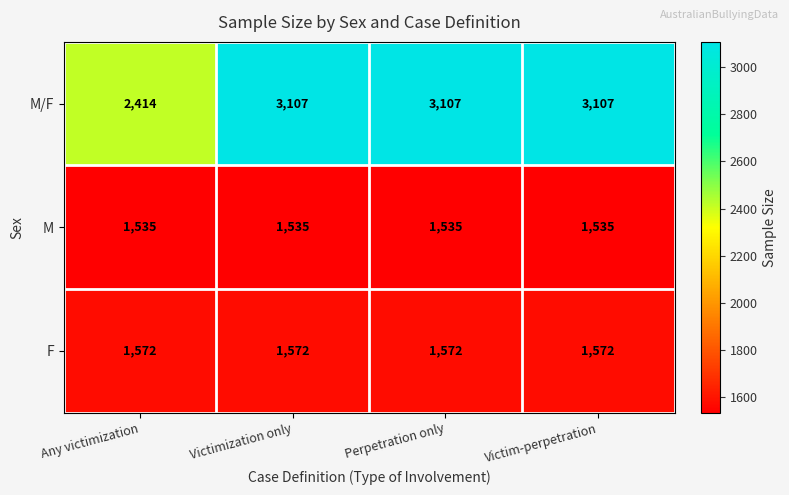

What is the maximum value shown in the chart?

3107